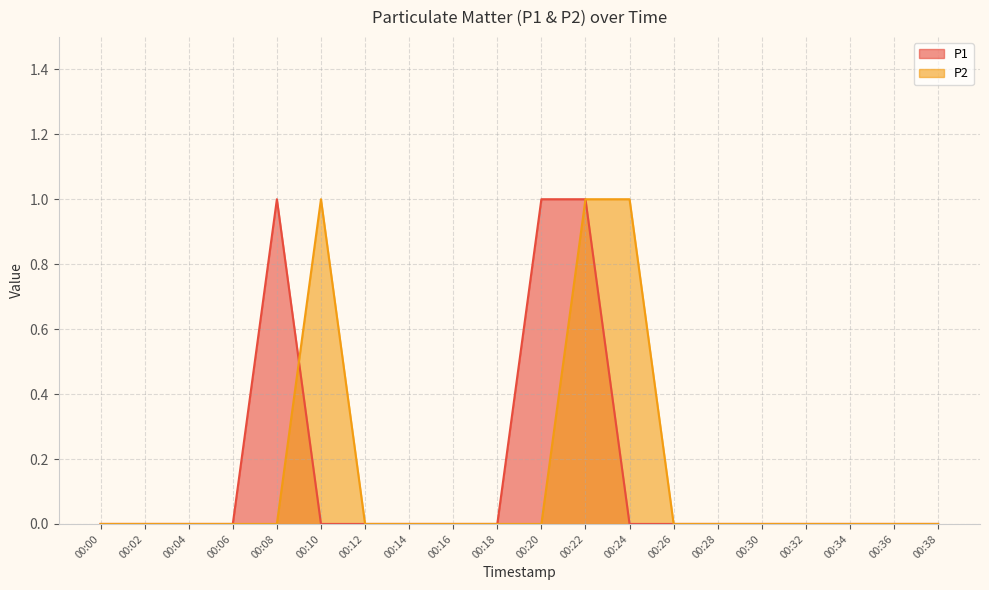

List the labels in order of P1 value, smallest first.

00:00, 00:02, 00:04, 00:06, 00:10, 00:12, 00:14, 00:16, 00:18, 00:24, 00:26, 00:28, 00:30, 00:32, 00:34, 00:36, 00:38, 00:08, 00:20, 00:22